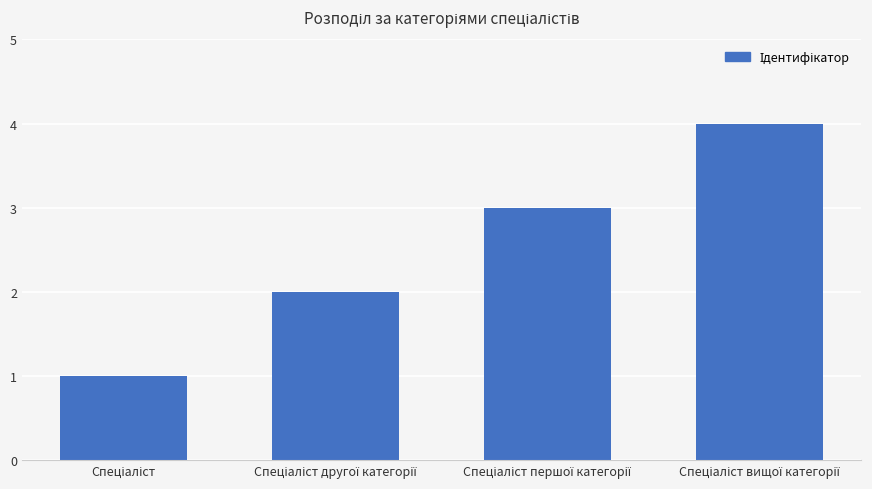

What is the difference between the maximum and minimum values?

3